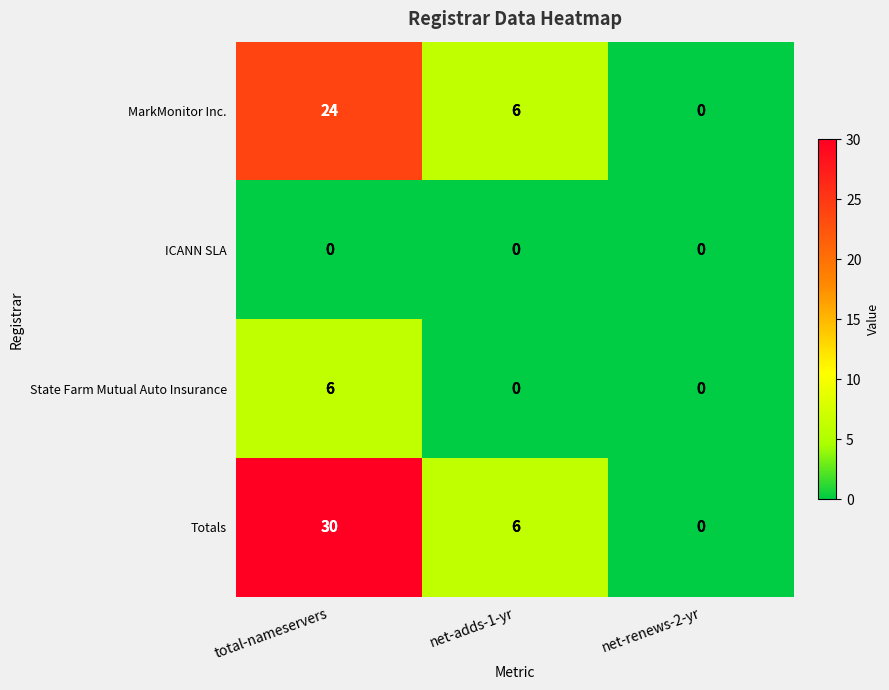

Count the State Farm Mutual Auto Insurance values in the range 0 to 6.

3